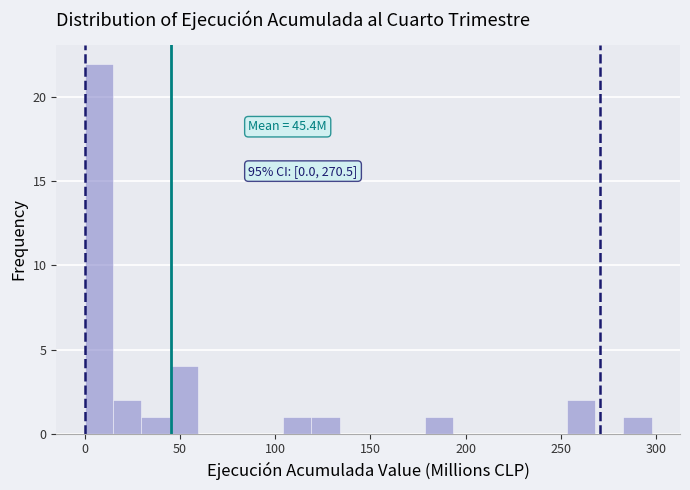

Around what value on the x-axis is the tallest bar? Give the approximate position of its centre, as read against the axis.

5